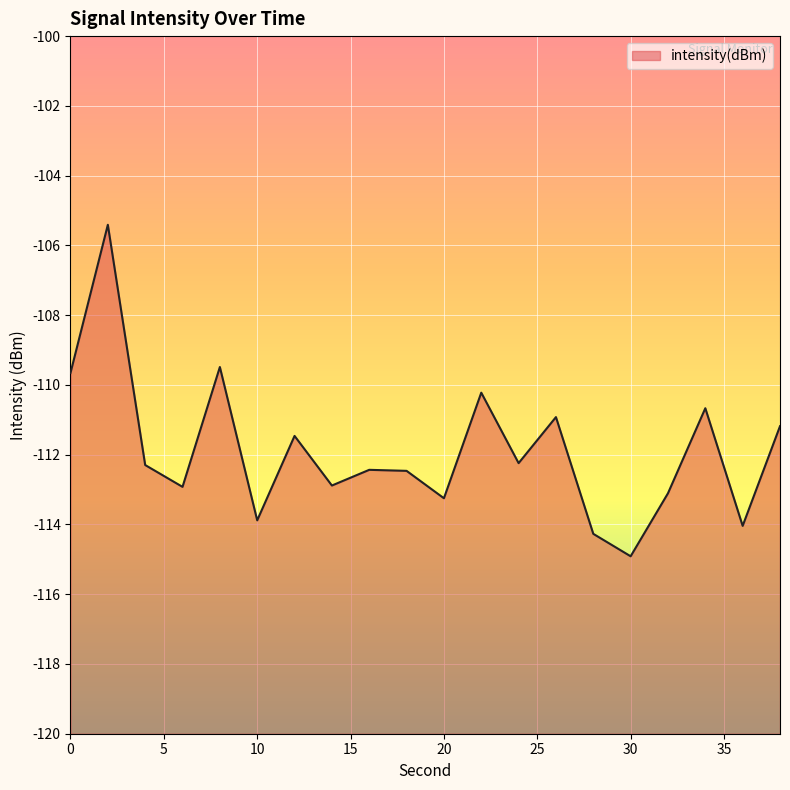

How many lines are shown in the chart?

1